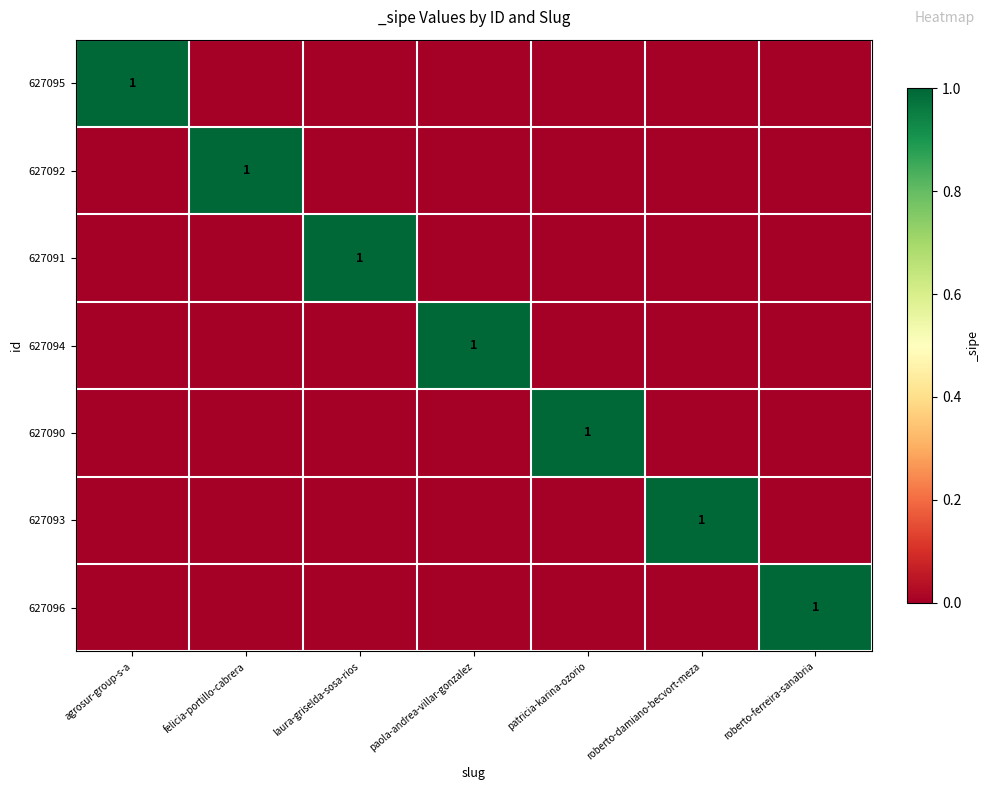

Is the value of 627091 at paola-andrea-villar-gonzalez greater than the value of 627093 at agrosur-group-s-a?

No